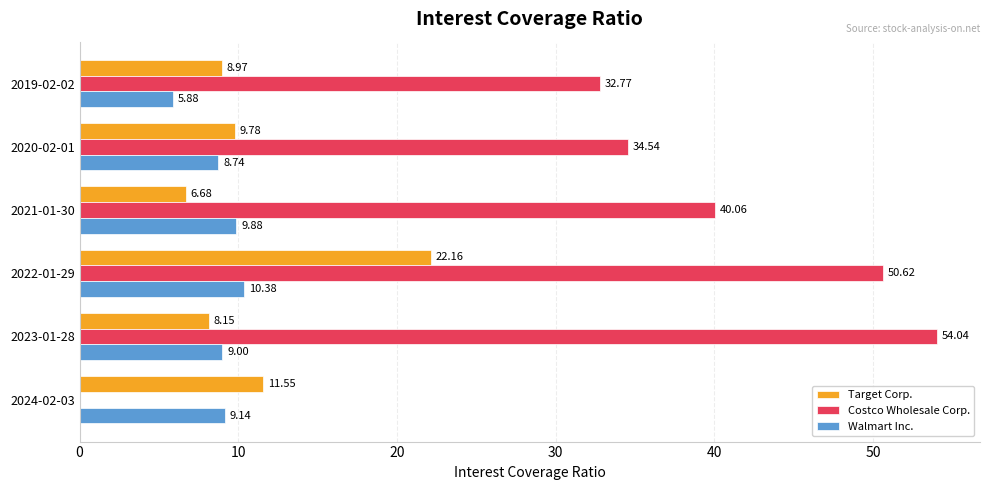

Which series changed the most between 2024-02-03 and 2023-01-28?

Costco Wholesale Corp.